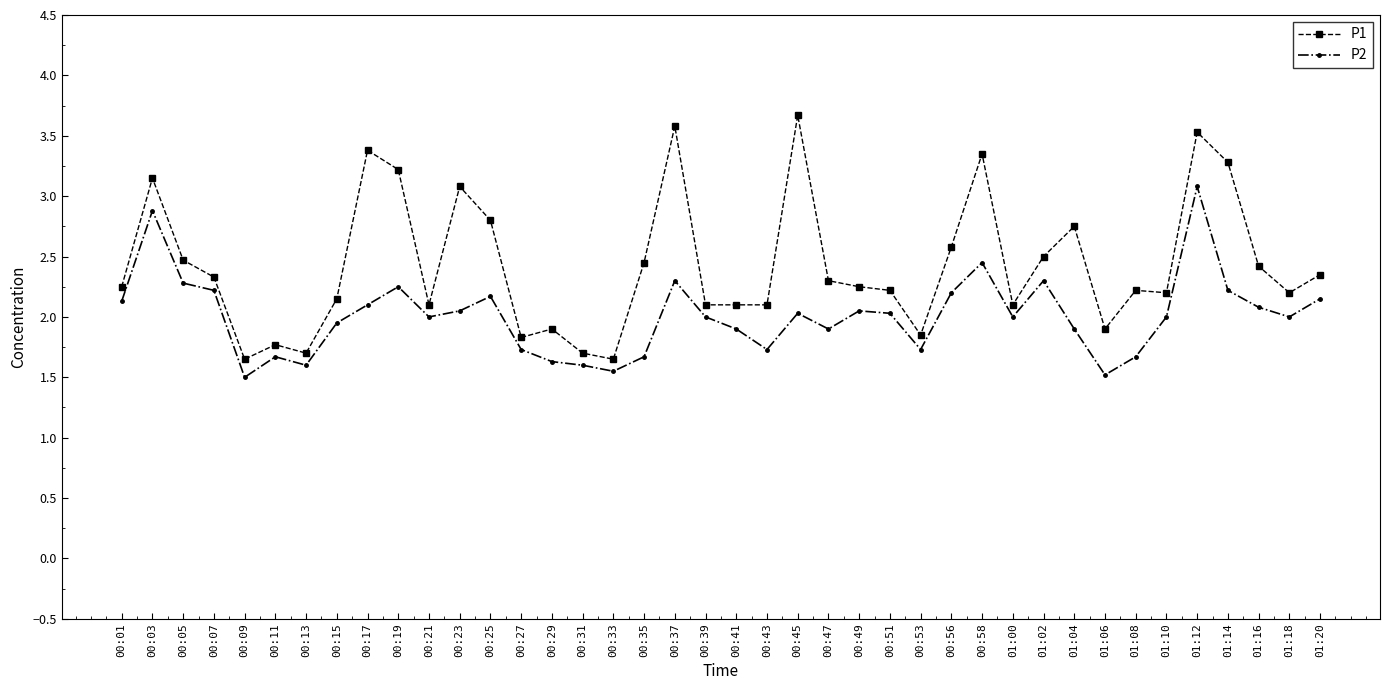

True or false: P1 and P2 intersect in this chart.

False